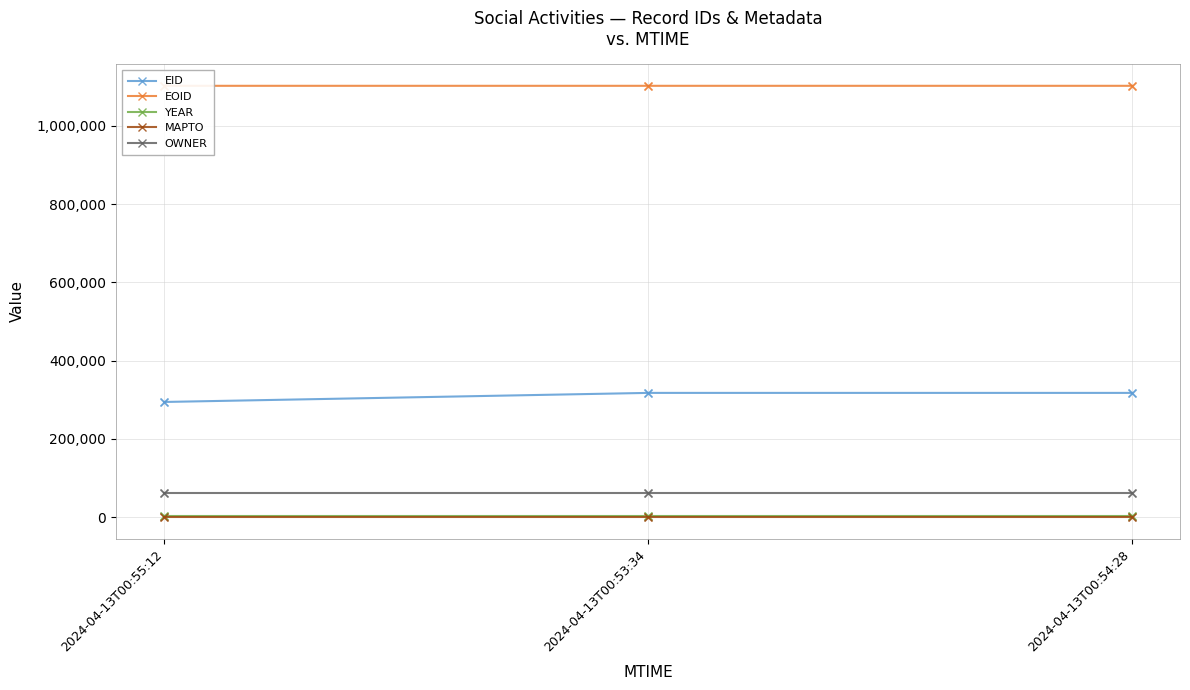

At how many categories does at least one series exceed 81242?

3